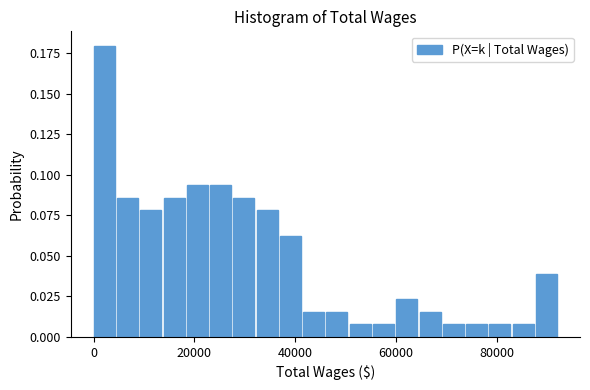

Read against the x-axis, roughly where is the centre of the tallest bar?

2000